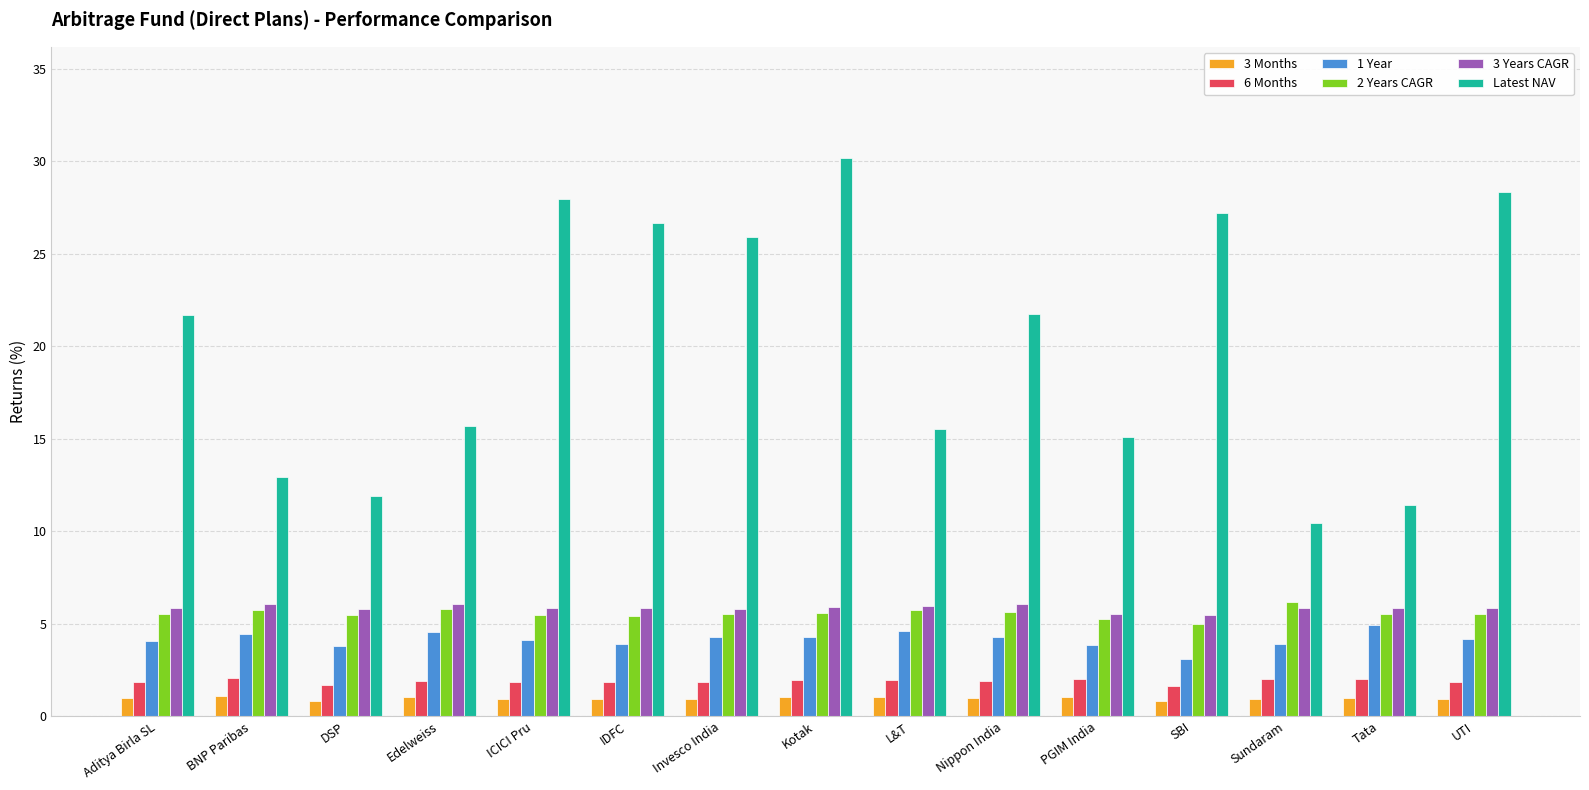

The value of Latest NAV at L&T is 3.9. True or false?

False